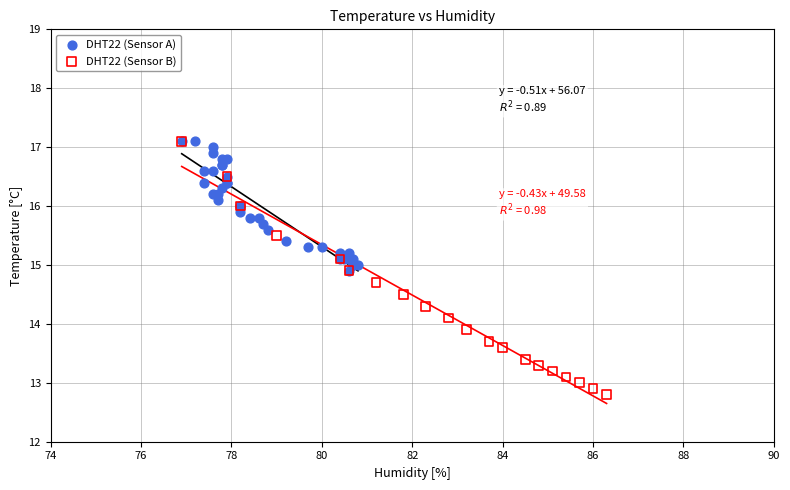

Which series reaches the minimum Y coordinate?

DHT22 (Sensor B)